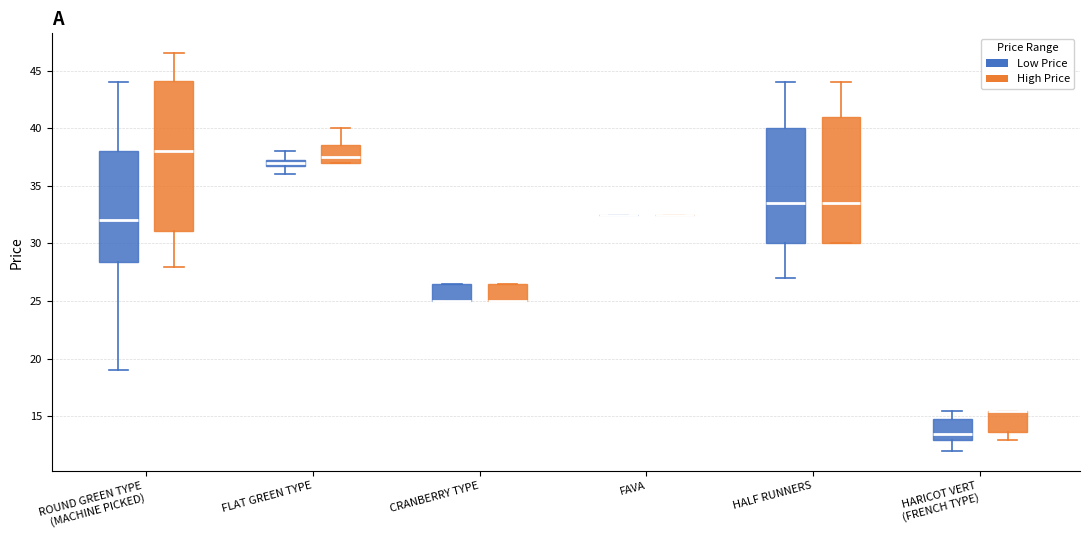

Where does the upper whisker of the box for FLAT GREEN TYPE (Low Price) end on the y-axis? The values are not printed on the chart, so give them approximately, as read against the axis.

38.0